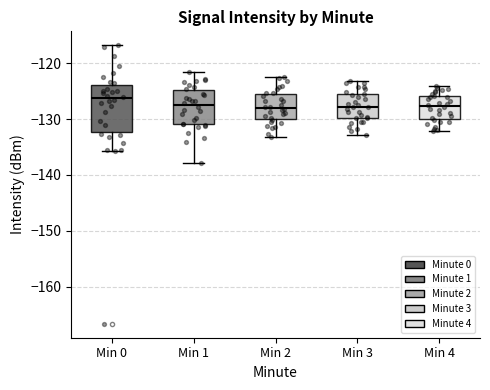

Which box is the tallest, from its lower edge to its upper edge?

Min 0